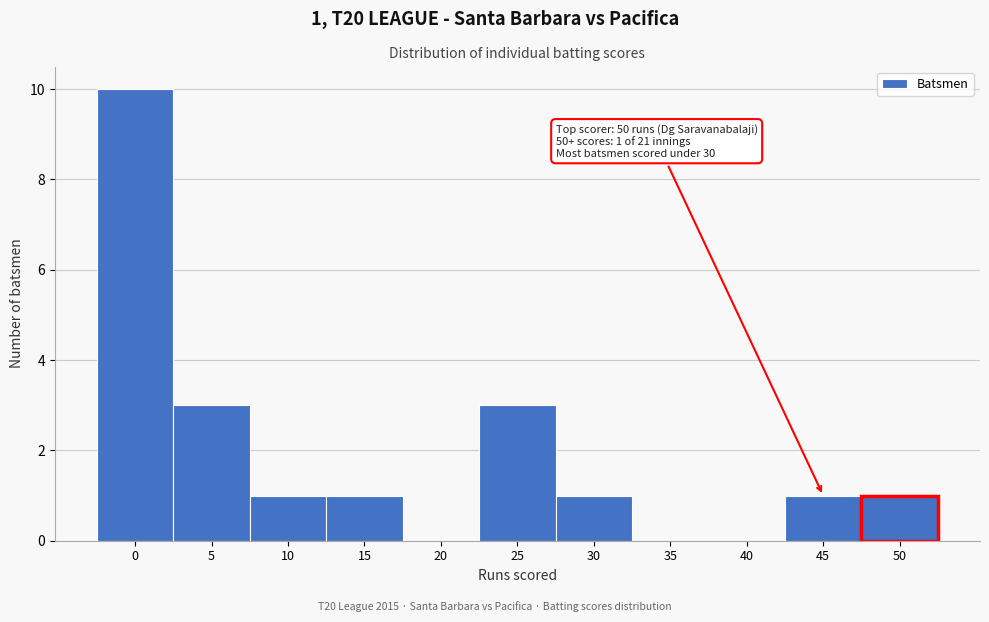

Reading right to left, what are all the values shown in this chart?

50=1	45=1	40=0	35=0	30=1	25=3	20=0	15=1	10=1	5=3	0=10